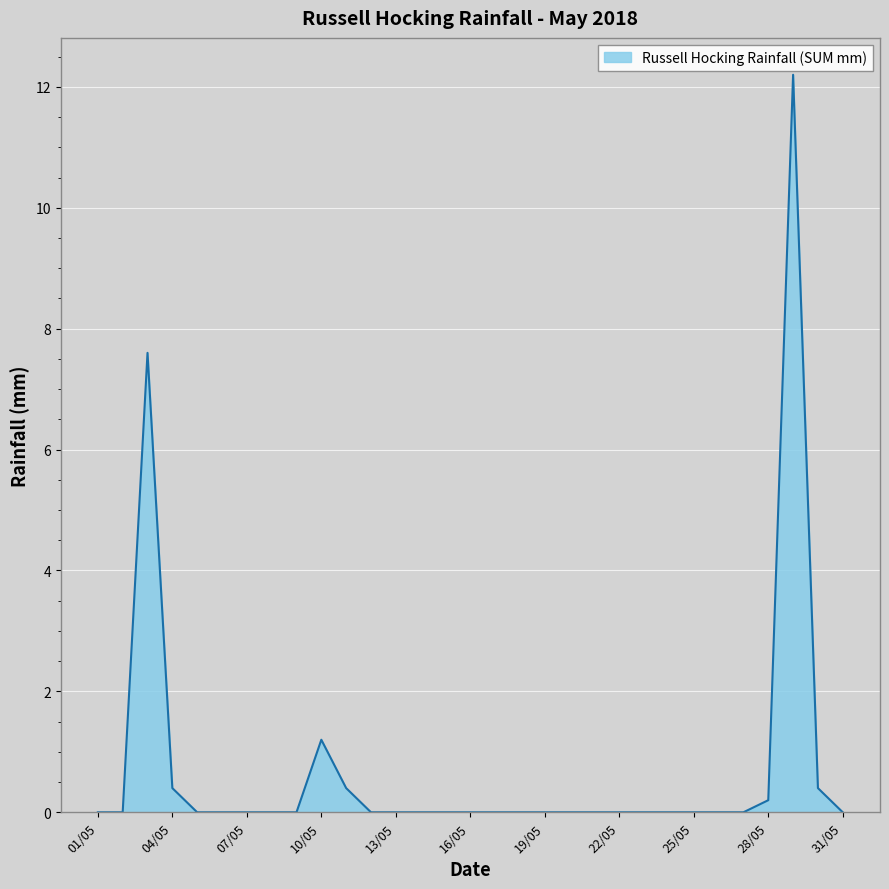

What is the greatest value displayed?

12.2